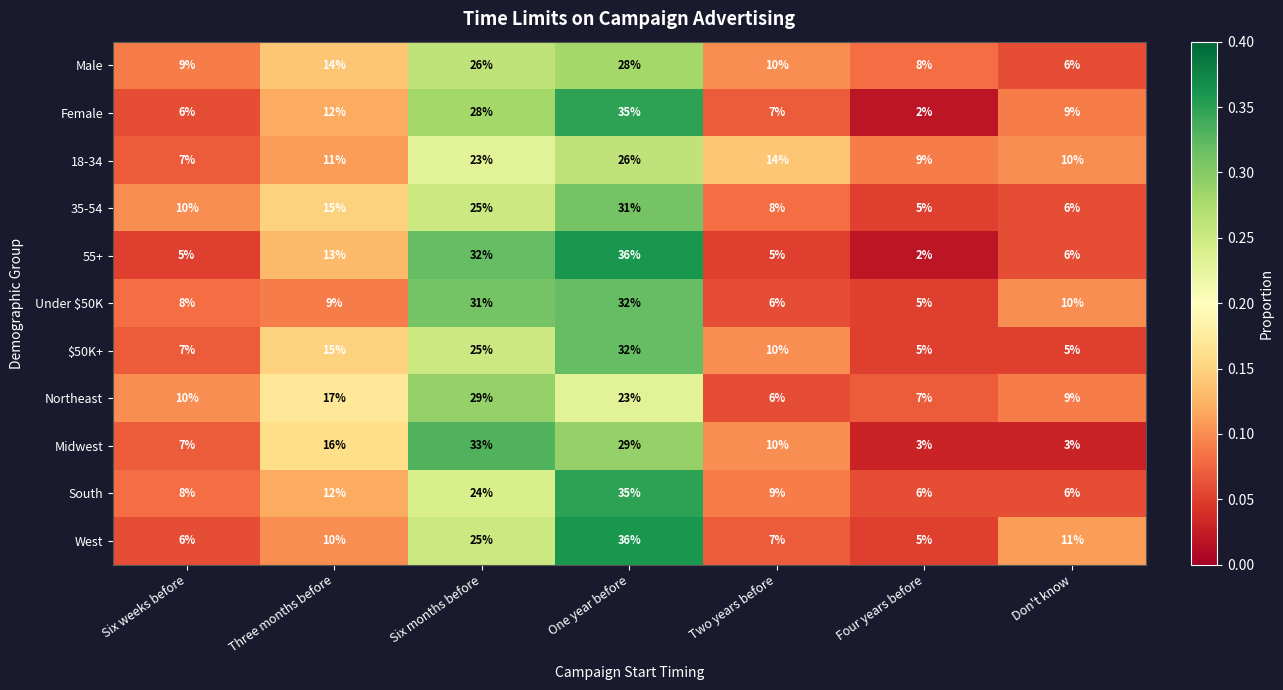

At which category is the sum across all series the highest?

One year before